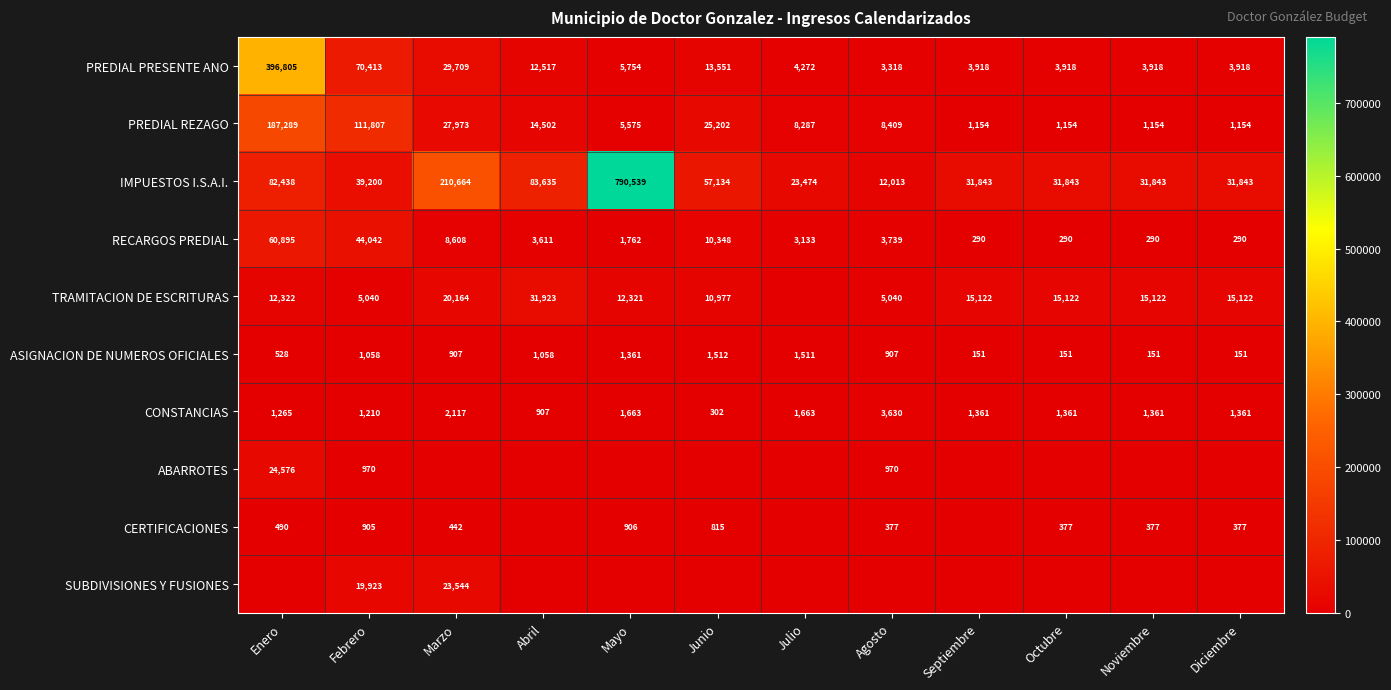

Which label corresponds to the largest value in the chart?

Mayo